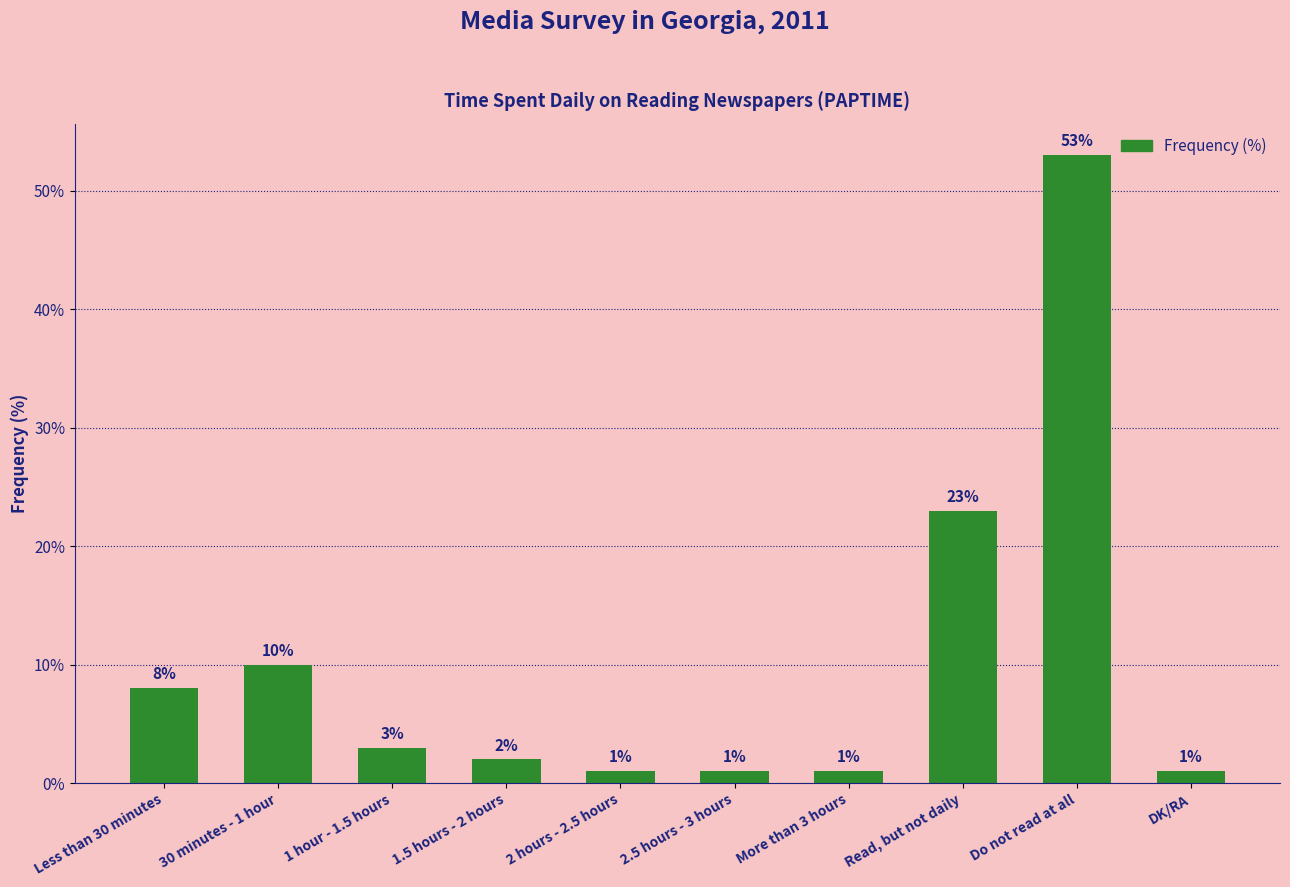

What is the change in value from 30 minutes - 1 hour to 2.5 hours - 3 hours?

-9